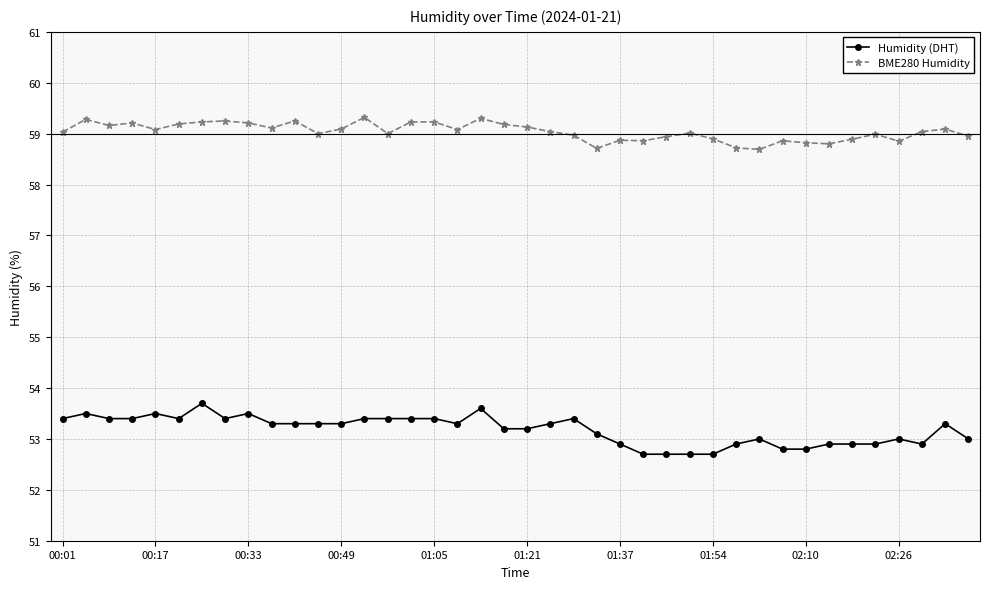

How many distinct data groups are displayed?

2